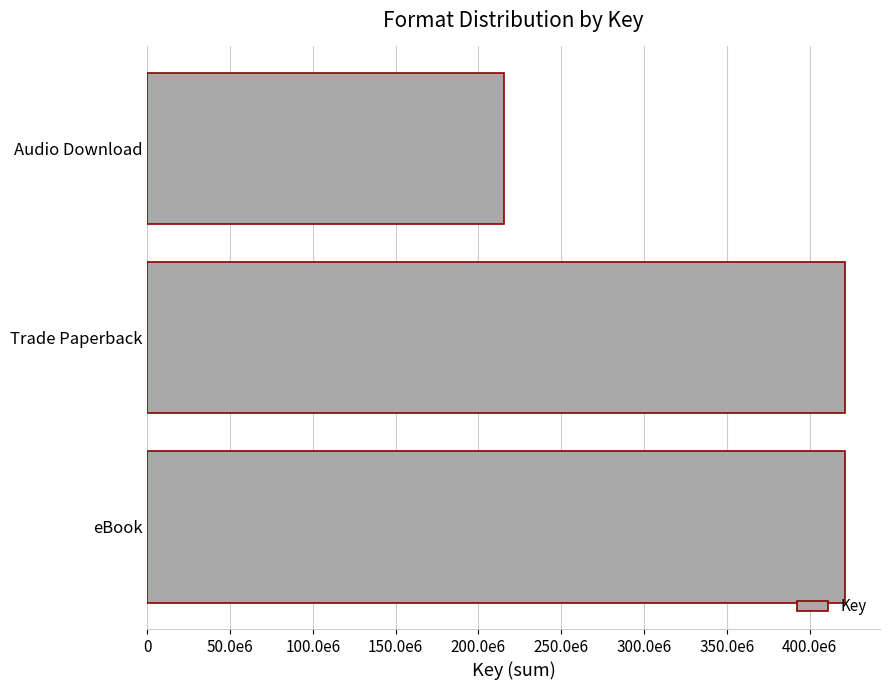

Are the bars horizontal?

Yes